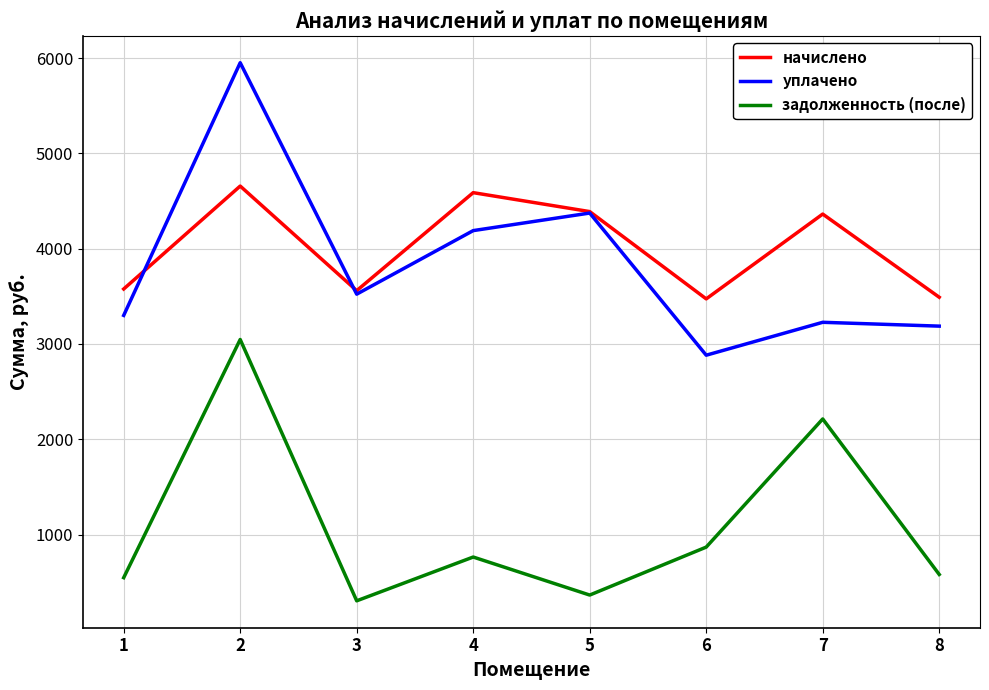

What is the maximum value for начислено?

4657.0